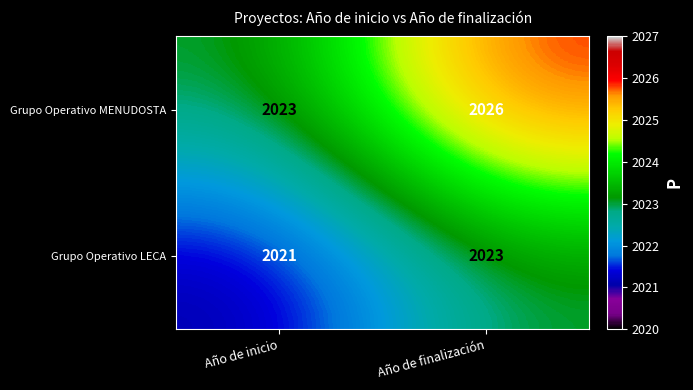

Between Año de inicio and Año de finalización, which series saw the biggest shift?

Grupo Operativo MENUDOSTA